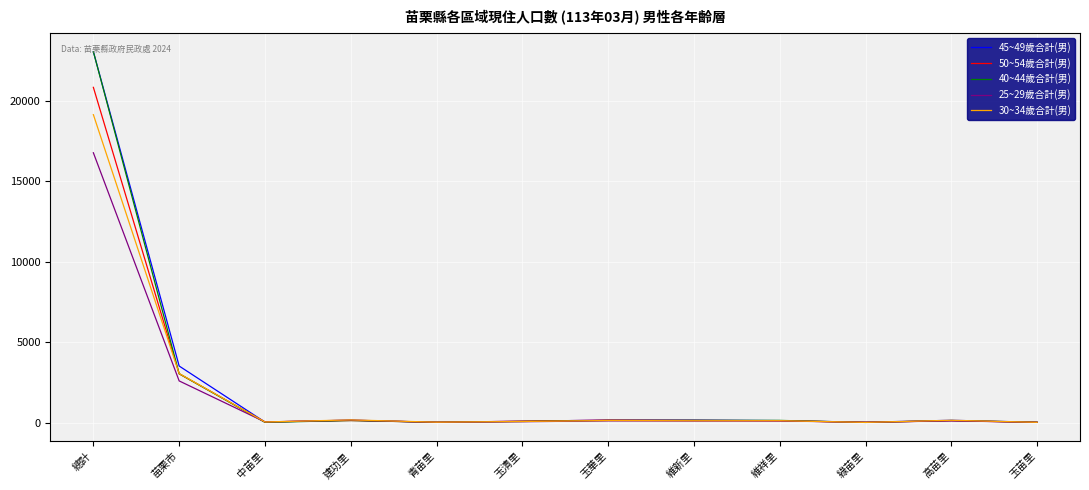

How many series are shown in this chart?

5